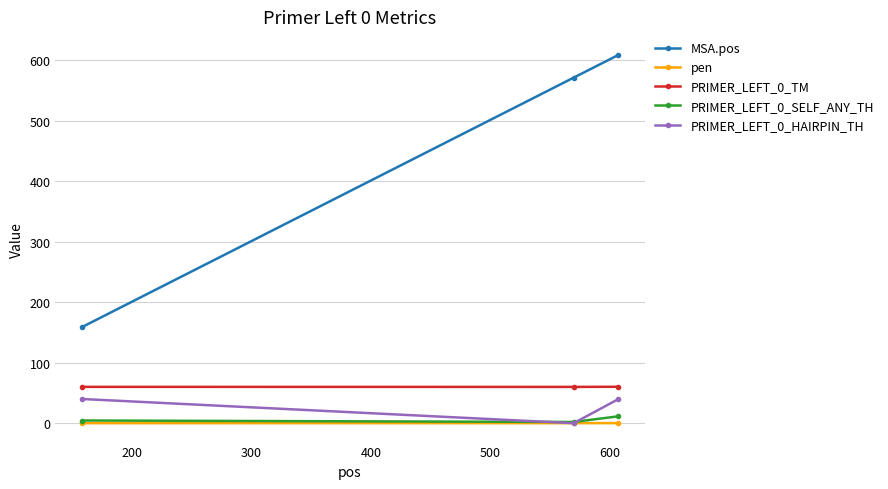

What is the value of the MSA.pos point at the 1st from the left?

159.0